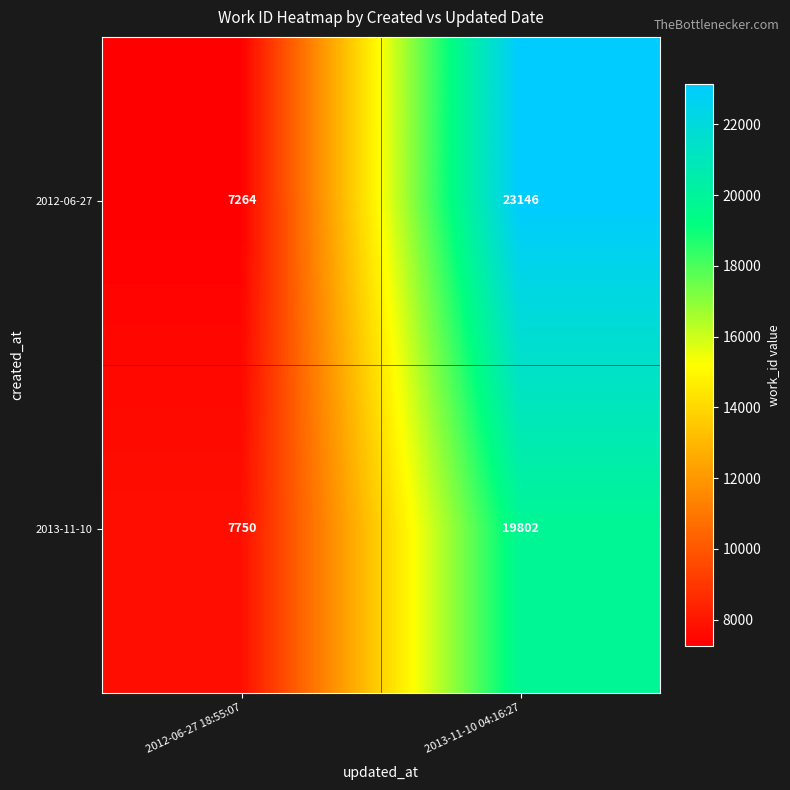

What is the greatest value displayed?

23146